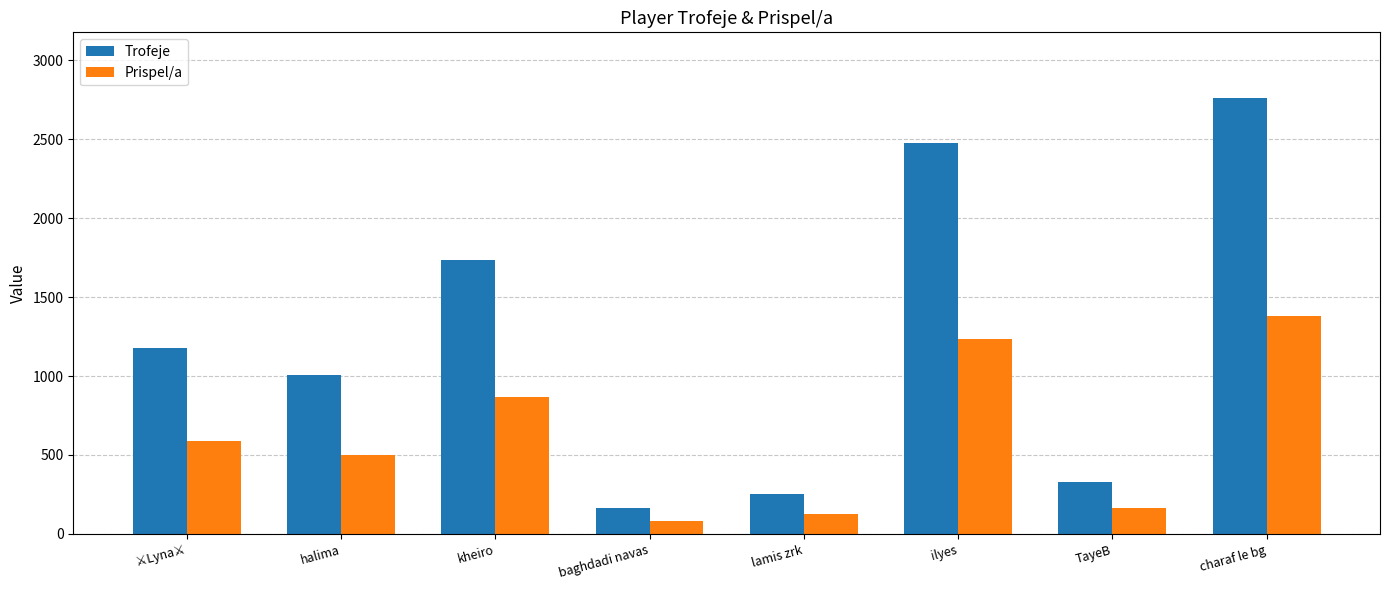

Which series has the largest range (max minus min)?

Trofeje